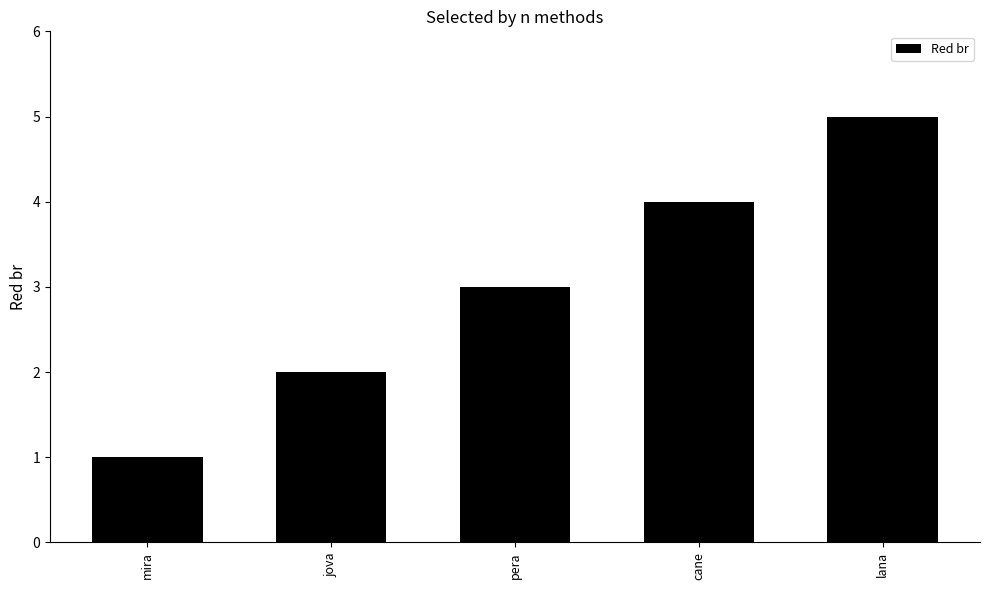

Reading left to right, what are all the values shown in this chart?

1	2	3	4	5